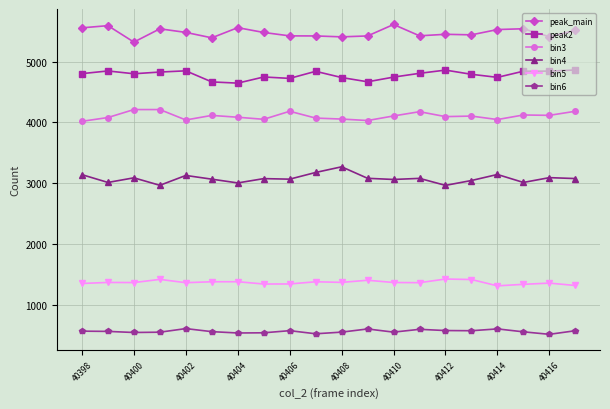

True or false: bin4 has more than 2 interior local peaks.

True